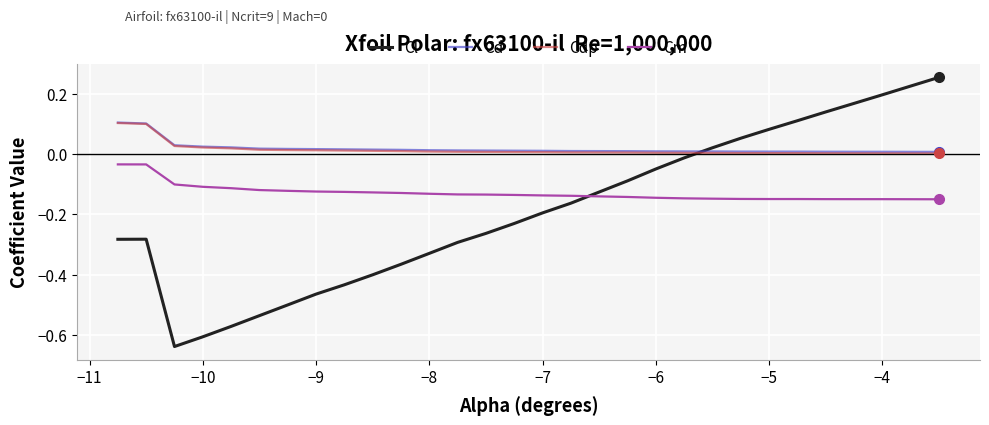

How many intersections are there between Cl and Cdp?

1